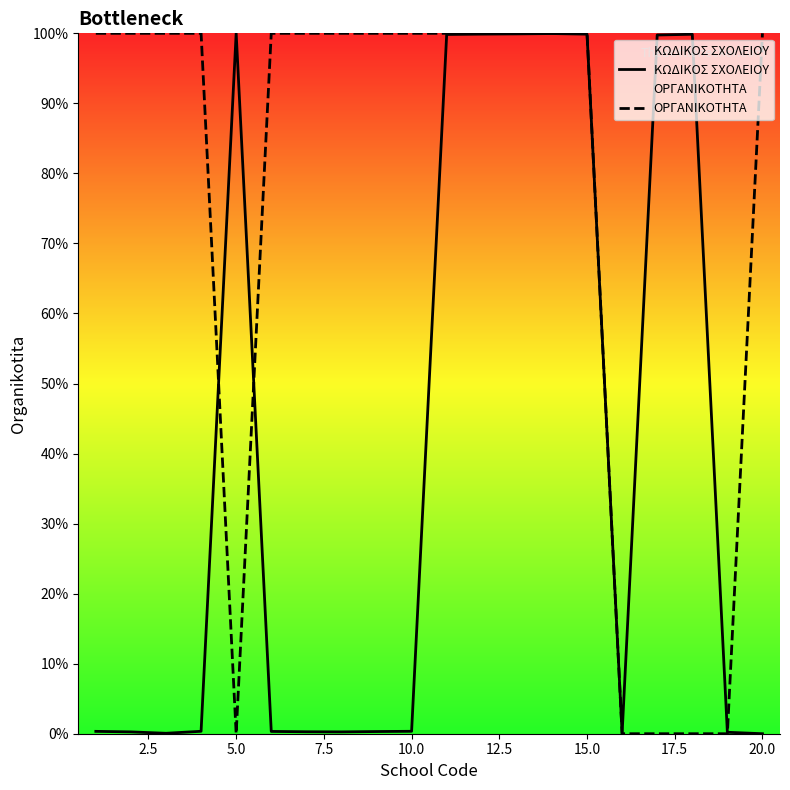

The value of ΚΩΔΙΚΟΣ ΣΧΟΛΕΙΟΥ at 20.0 is 0.0. True or false?

True